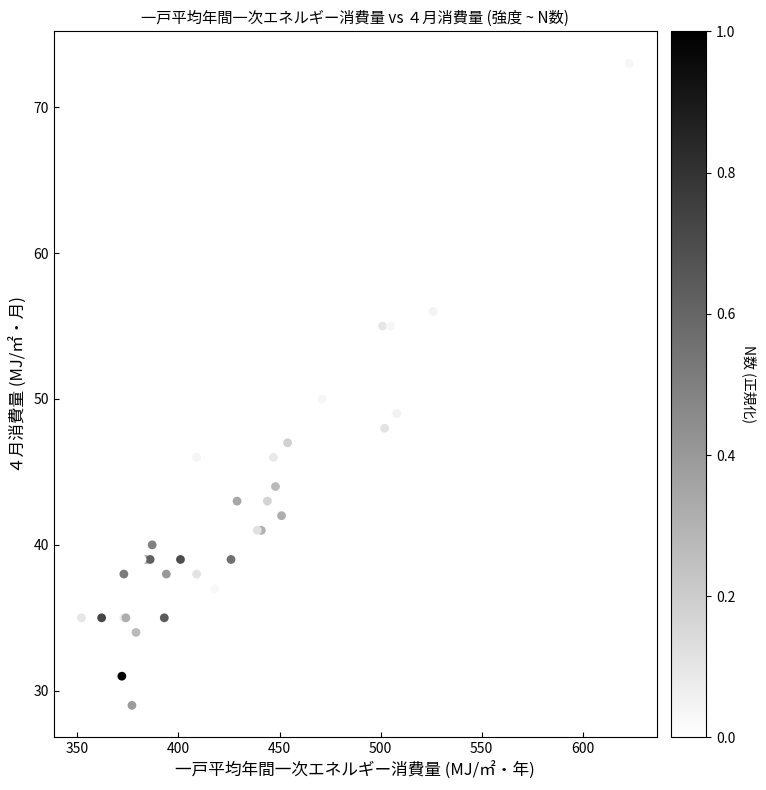

What Y value in the scatter plot is closest to 51?

50